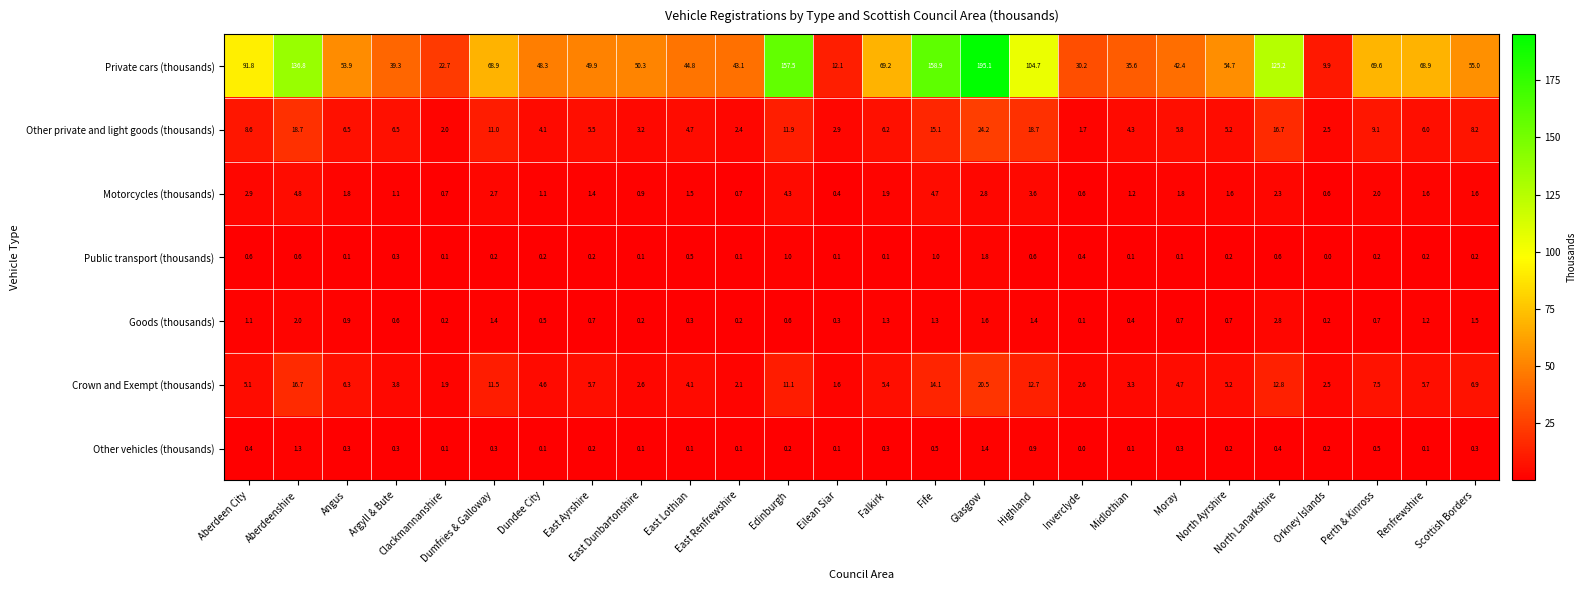

Rank the series by their maximum value, from highest to lowest.

Private cars (thousands), Other private and light goods (thousands), Crown and Exempt (thousands), Motorcycles (thousands), Goods (thousands), Public transport (thousands), Other vehicles (thousands)